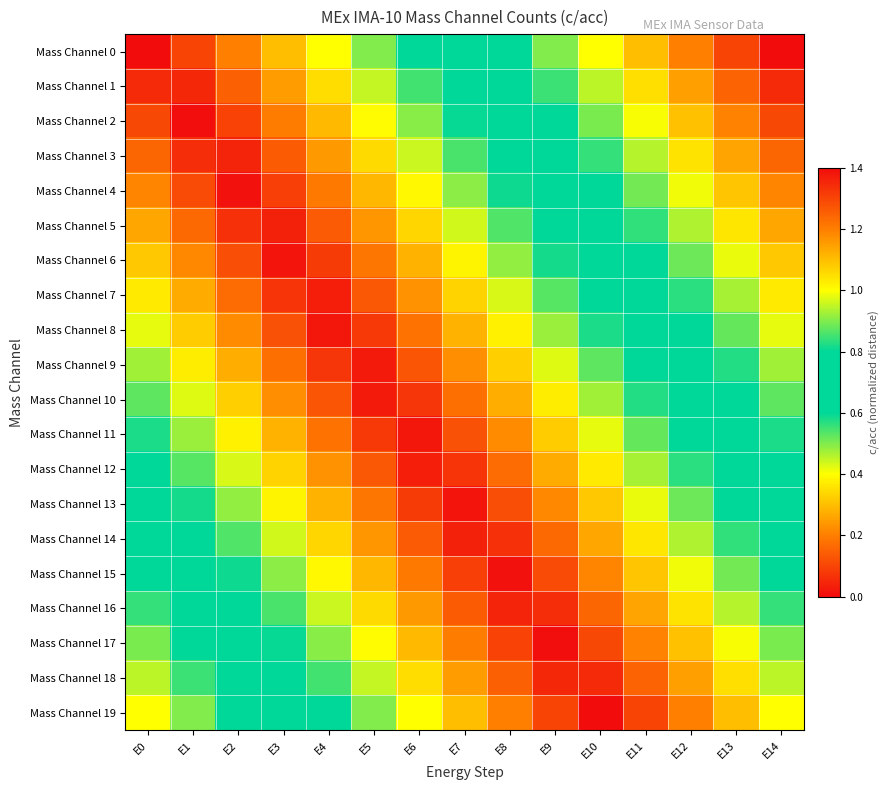

Rank the series at E0 from lowest to highest value.

Mass Channel 0, Mass Channel 1, Mass Channel 2, Mass Channel 3, Mass Channel 4, Mass Channel 5, Mass Channel 6, Mass Channel 7, Mass Channel 8, Mass Channel 9, Mass Channel 10, Mass Channel 11, Mass Channel 12, Mass Channel 13, Mass Channel 14, Mass Channel 15, Mass Channel 16, Mass Channel 17, Mass Channel 18, Mass Channel 19